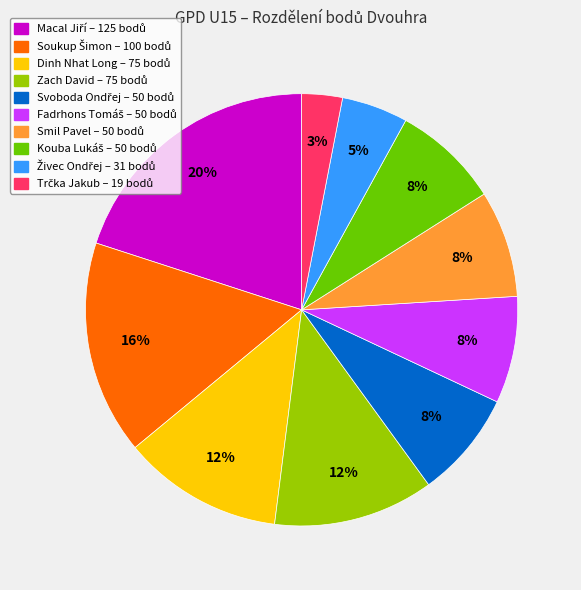

To the nearest percent, what is the difference between the Smil Pavel and Zach David slice percentages?

4%